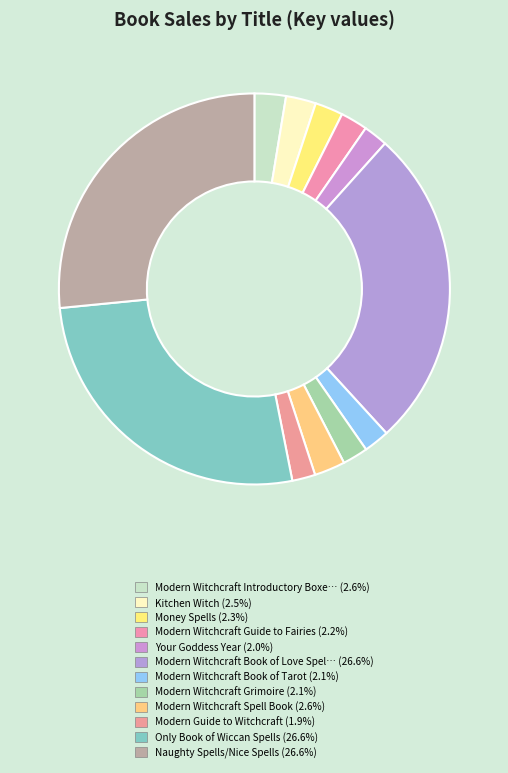

Rank the categories by value from highest to lowest.

Only Book of Wiccan Spells, Naughty Spells/Nice Spells, Modern Witchcraft Book of Love Spells, Modern Witchcraft Introductory Boxed Set, Modern Witchcraft Spell Book, Kitchen Witch, Money Spells, Modern Witchcraft Guide to Fairies, Modern Witchcraft Book of Tarot, Modern Witchcraft Grimoire, Your Goddess Year, Modern Guide to Witchcraft